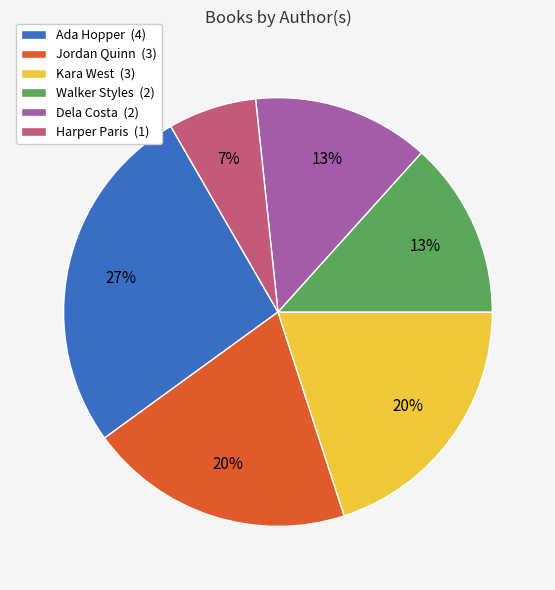

What is the largest slice in the pie chart?

Ada Hopper (4)